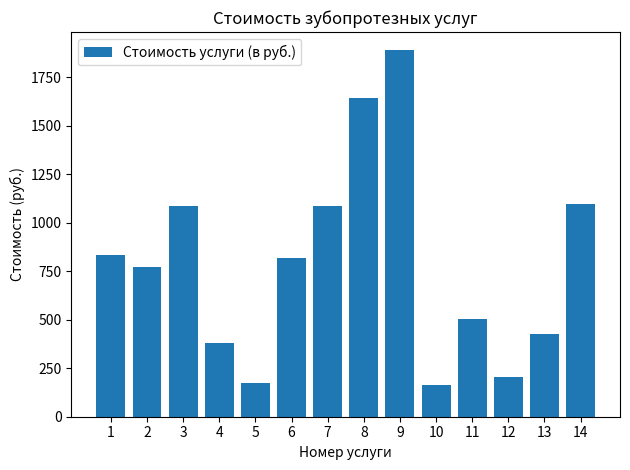

The value at 10 is 105.9. True or false?

False